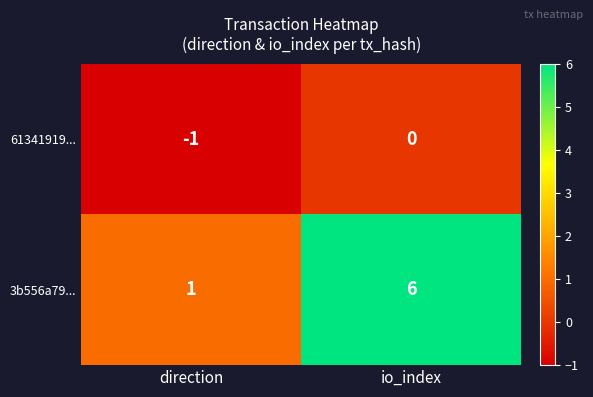

What is the difference between the highest and lowest values at direction?

2